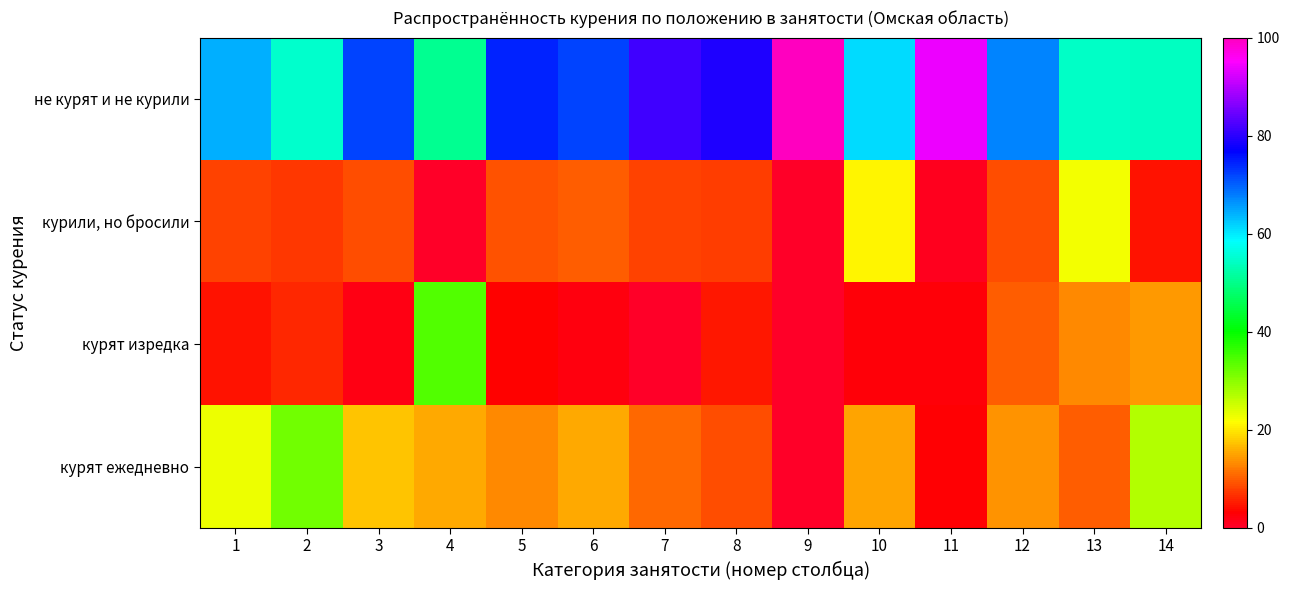

At how many categories does at least one series exceed 33?

14